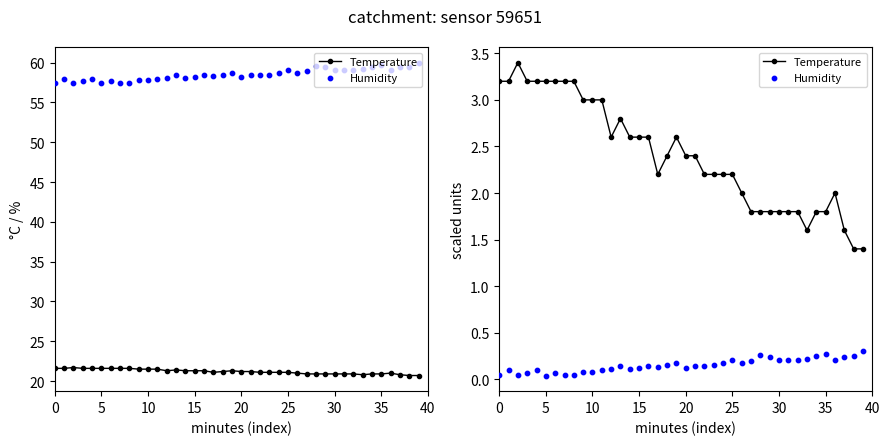

What are all the series names shown in the legend?

Temperature, Humidity